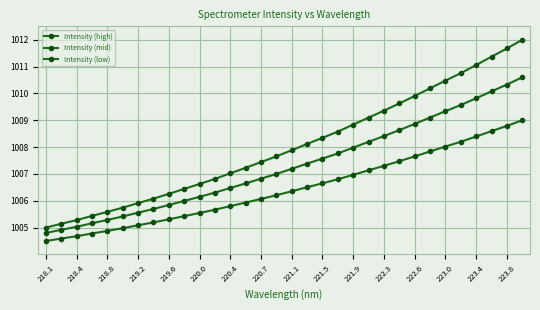

What is the average value of the Intensity (low) series?

1006.4